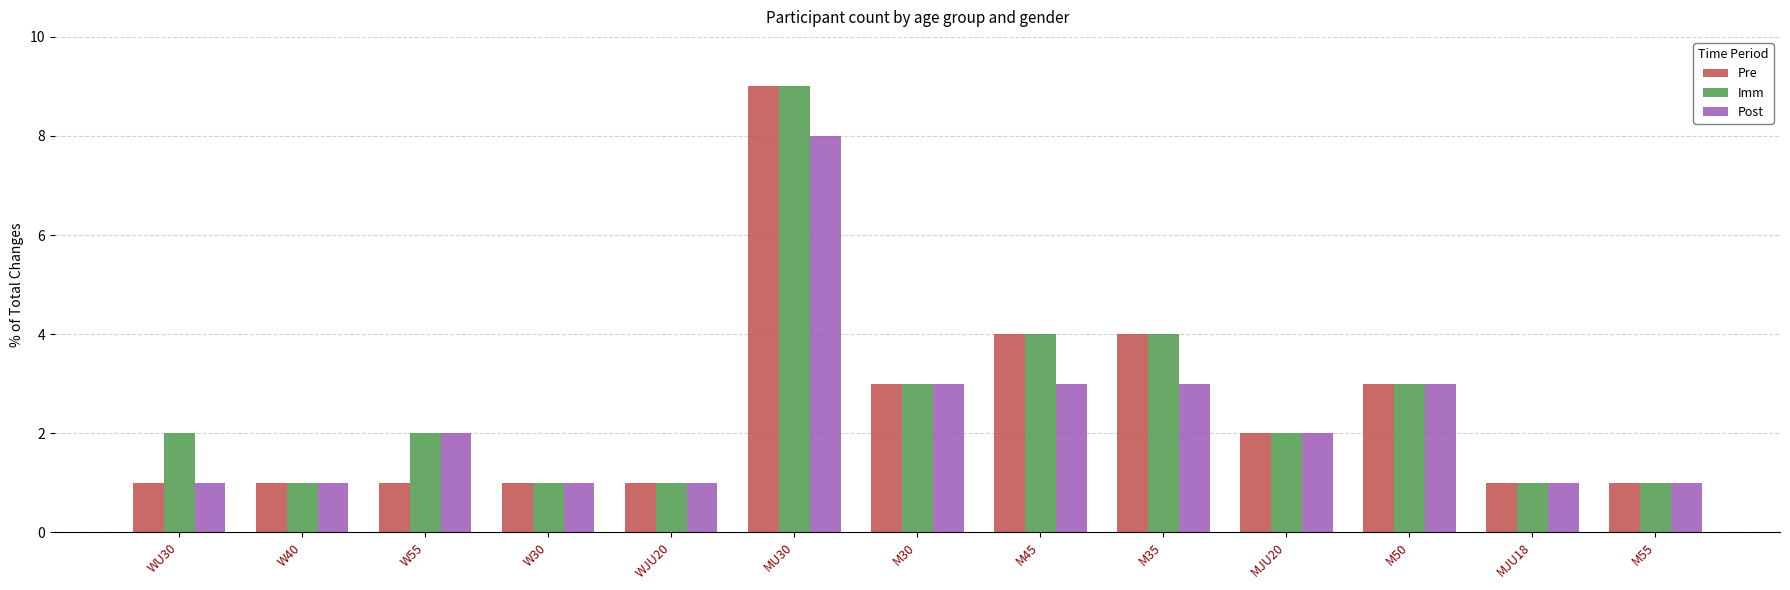

What is the average value of the Post series?

2